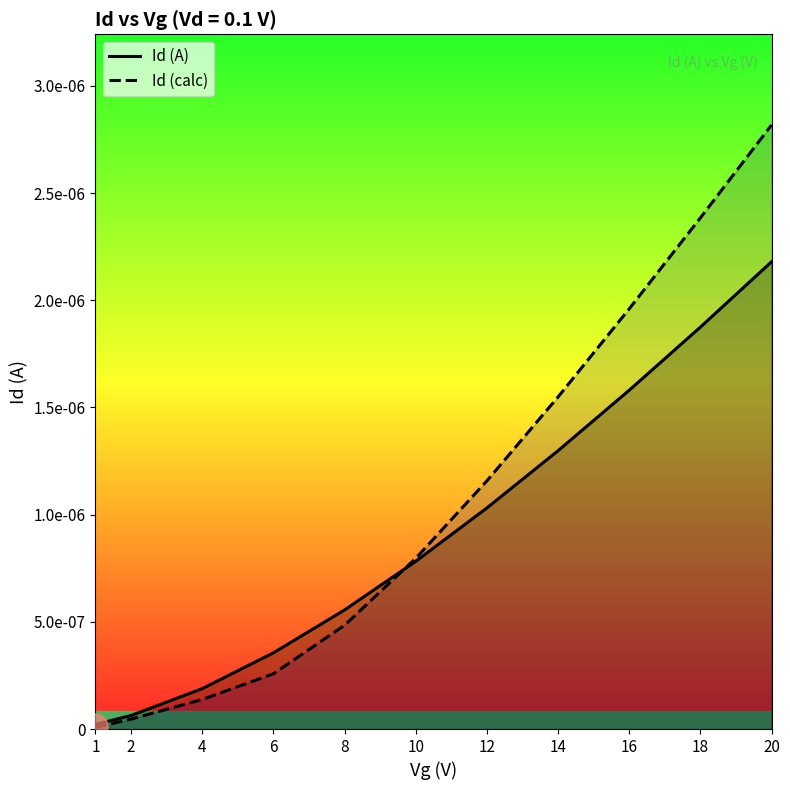

Which category has the highest value across all series?

20